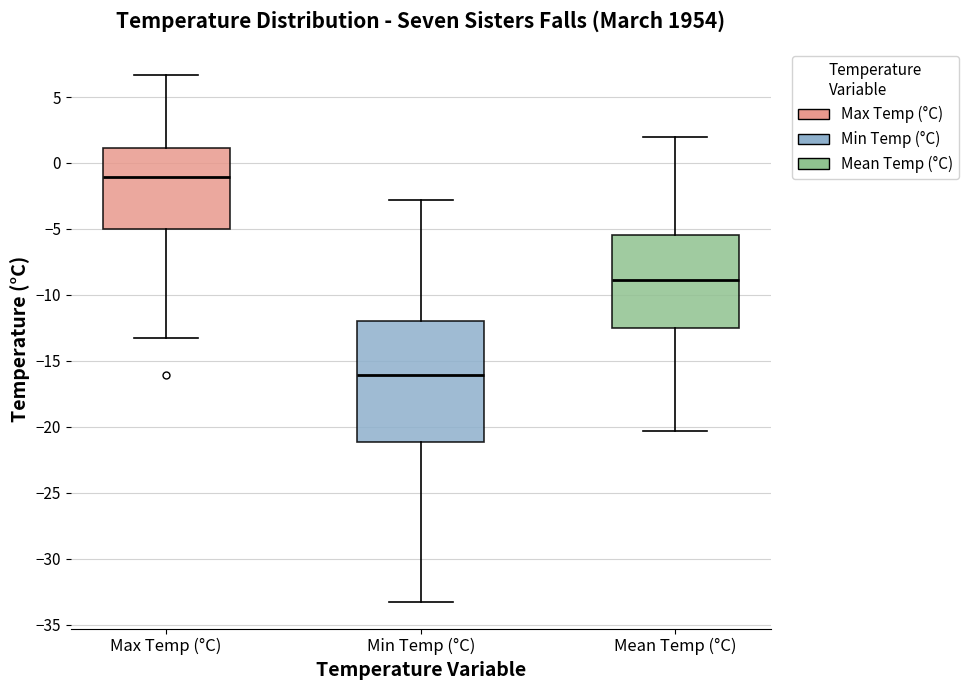

Comparing the boxes themselves (not the whiskers), which one is the tallest?

Min Temp (°C)